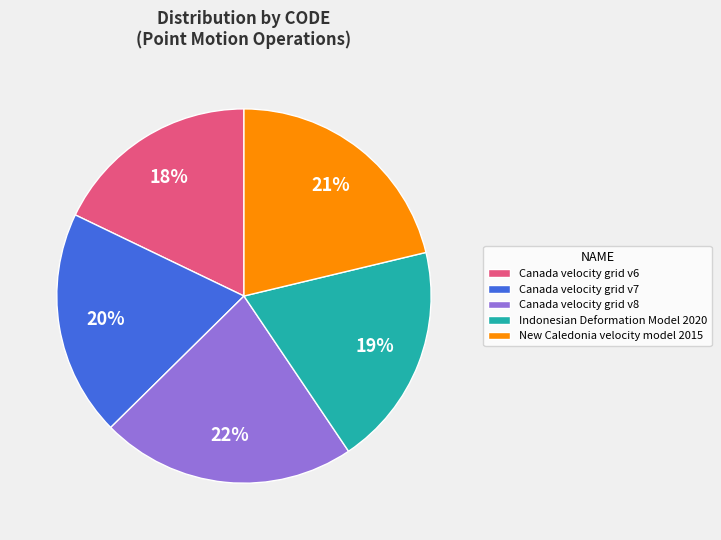

The Canada velocity grid v7 slice represents 30% of the pie. True or false?

False